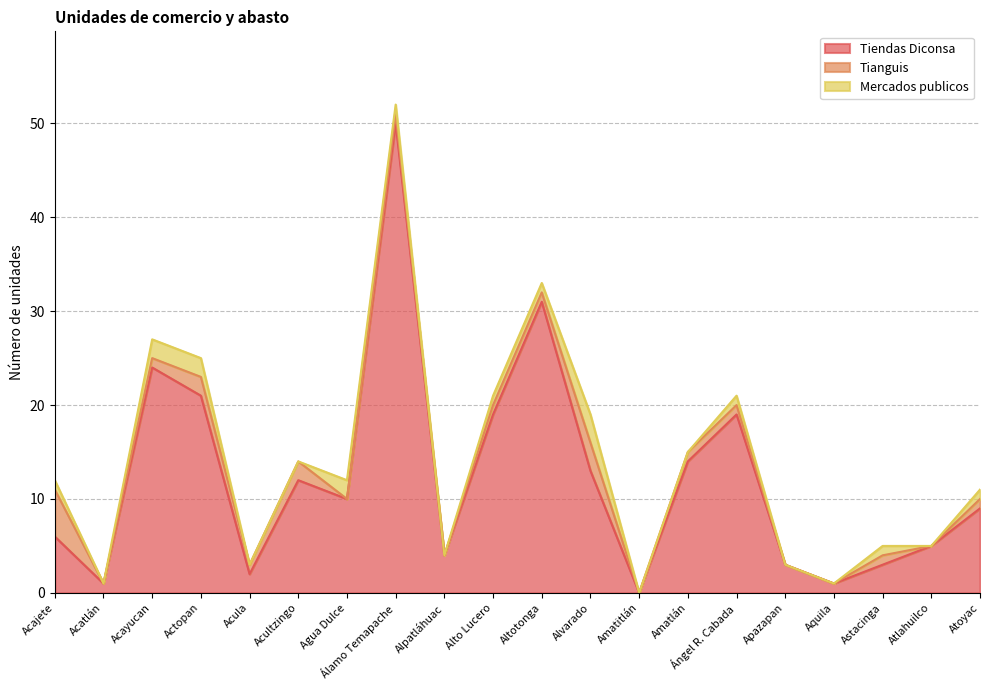

The Mercados publicos series shows -2 at Acula. True or false?

False